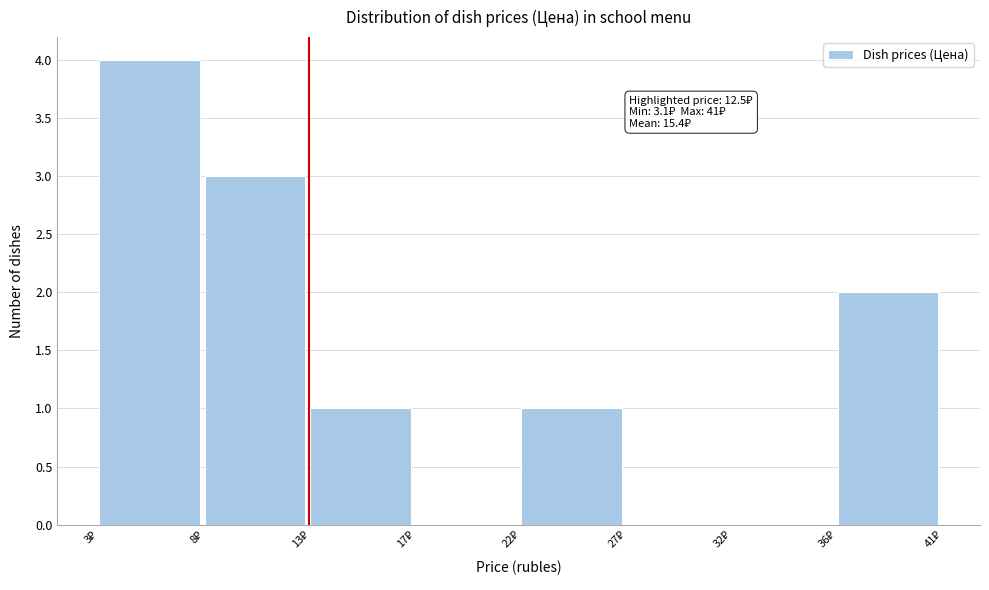

What is the maximum value shown in the chart?

4